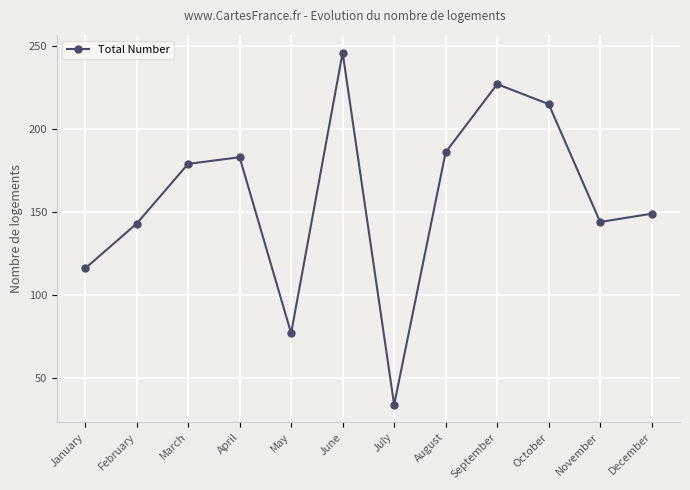

At which category does the data reach its first local valley?

May